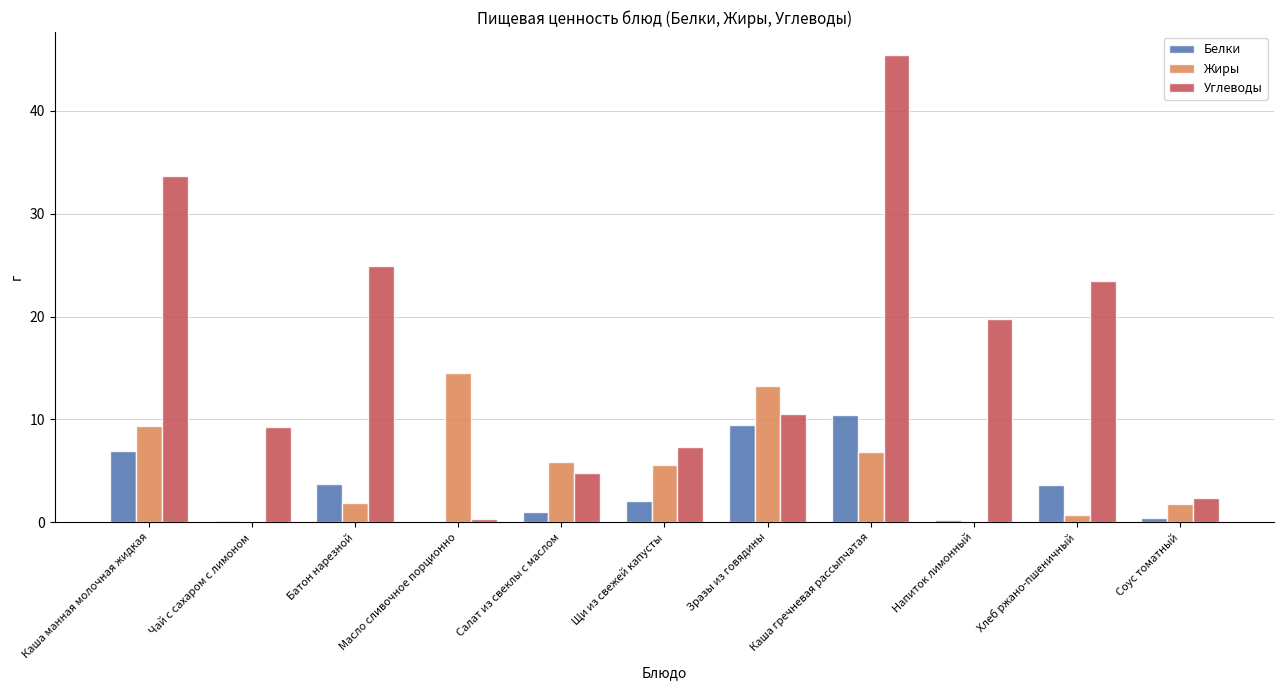

What are all the series names shown in the legend?

Белки, Жиры, Углеводы